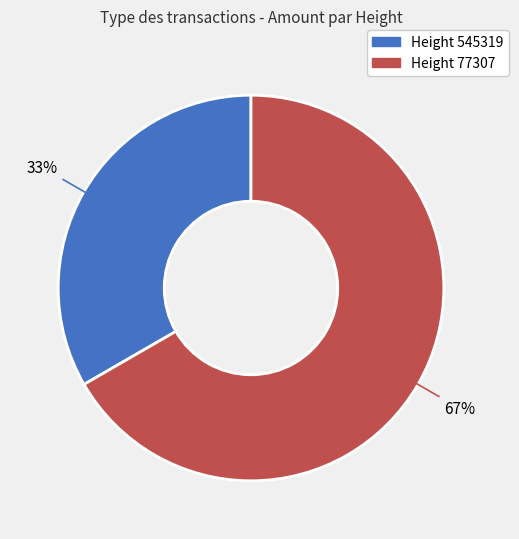

Is there a majority slice in this chart?

Yes